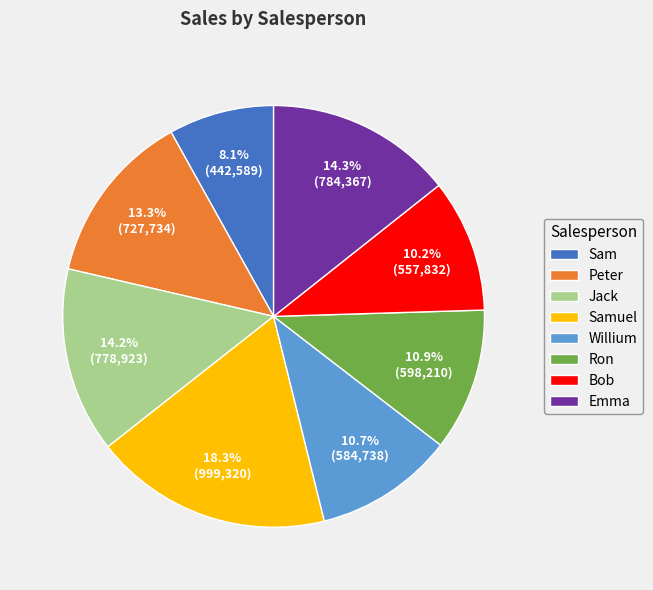

The Sam slice represents 1% of the pie. True or false?

False